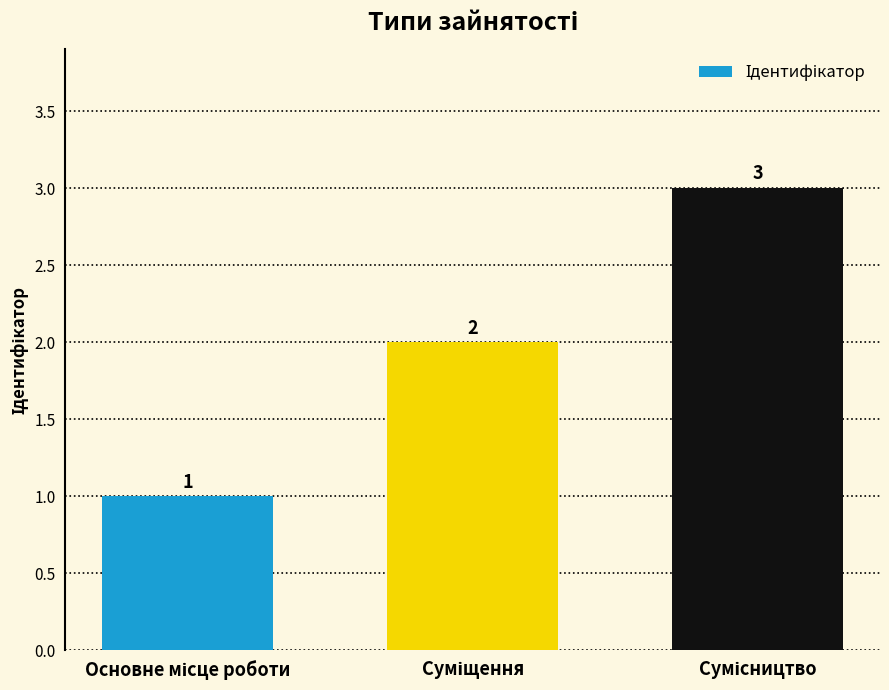

What is the value of the 2nd bar from the left?

2